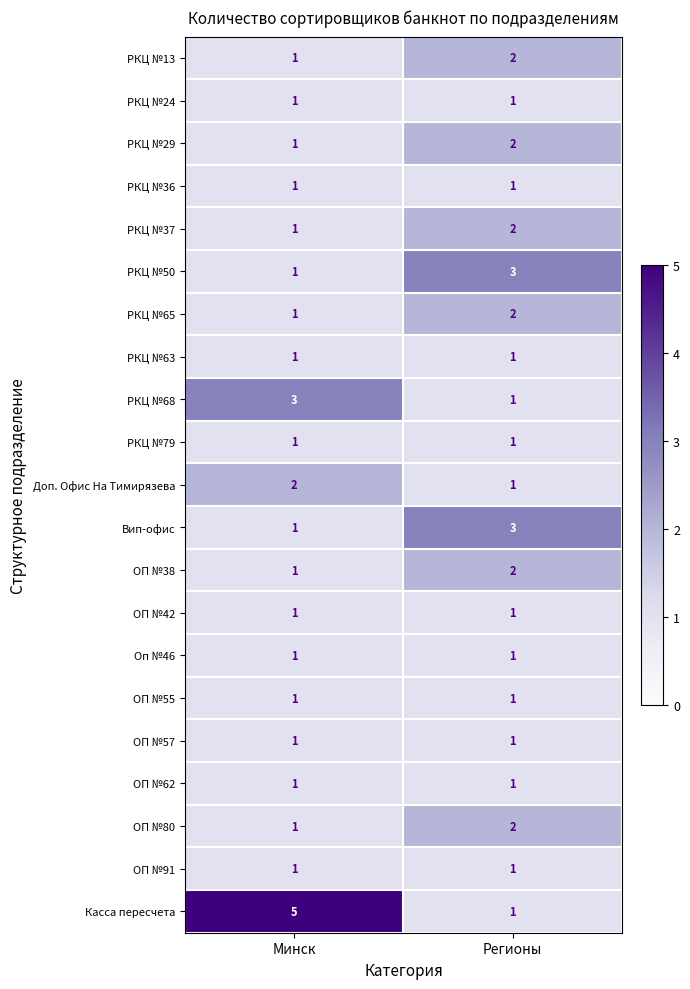

The value of ОП №57 at Регионы is 1. True or false?

True